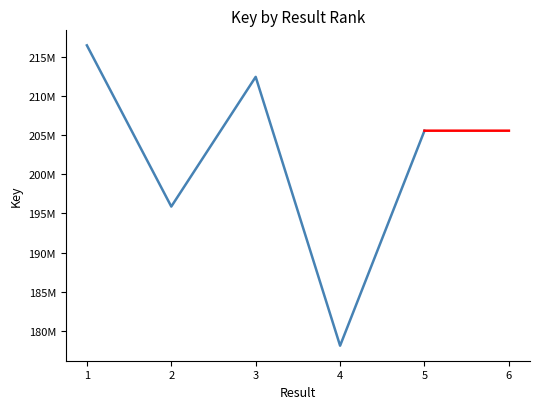

Reading left to right, what are all the values shown in this chart?

1=216497359	2=195883455	3=212466695	4=178090662	5=205584576